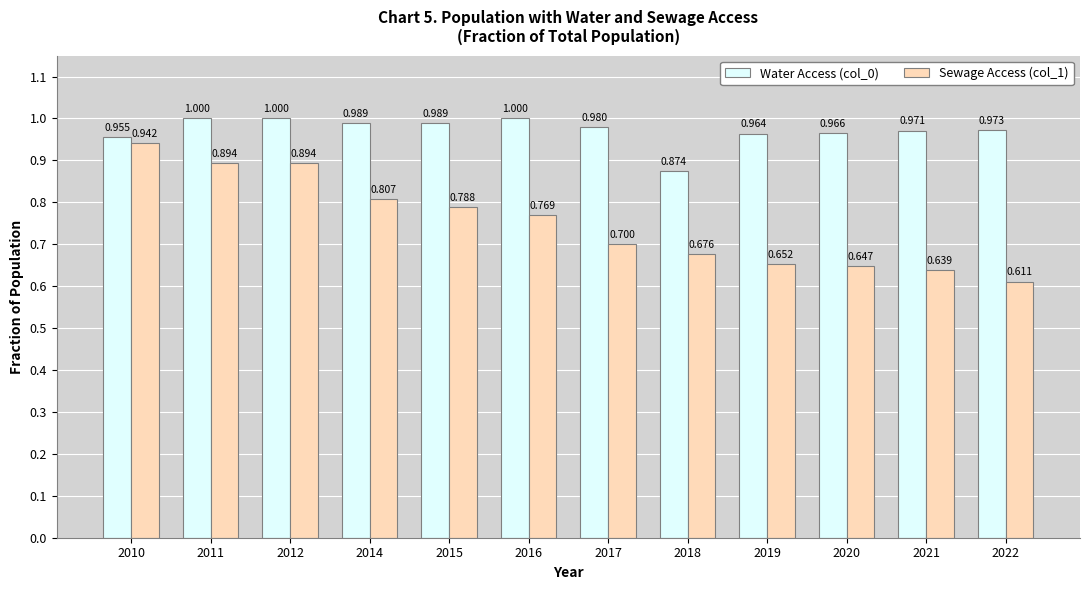

How many bars are there in total?

24